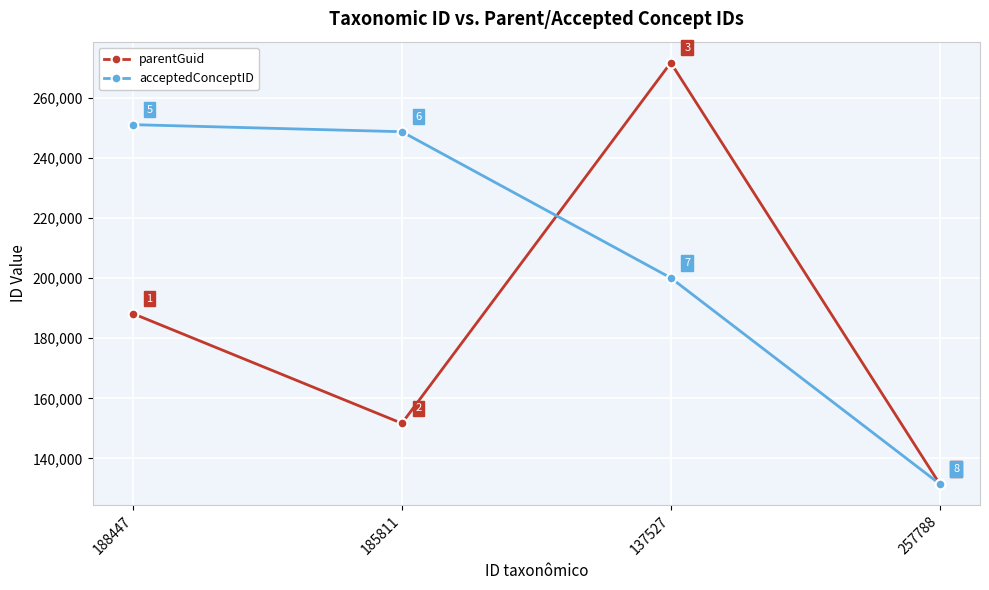

The parentGuid series shows 131495 at 257788. True or false?

True